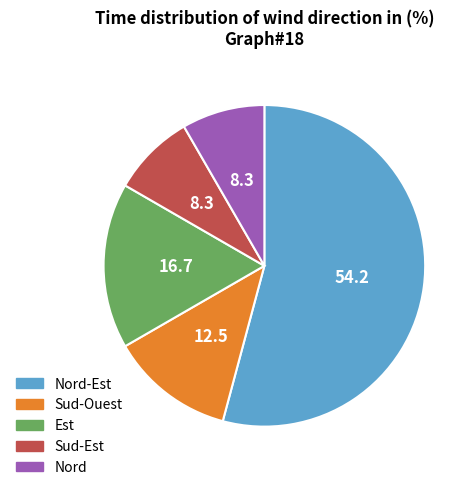

Does Nord-Est account for over 50% of the chart?

Yes